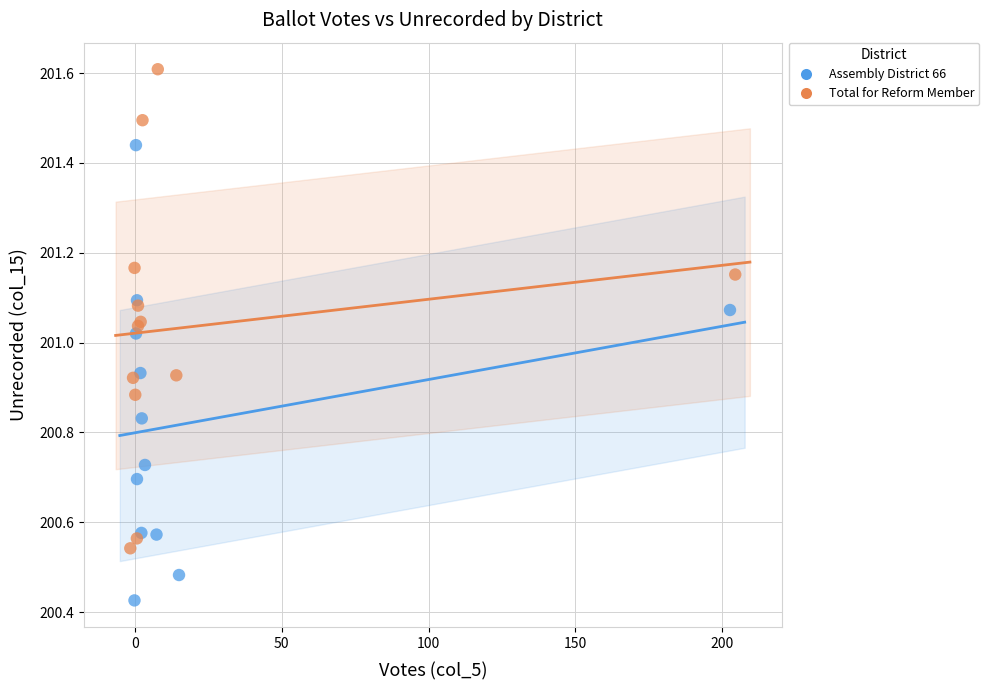

Which series contains the lowest Y value?

Assembly District 66